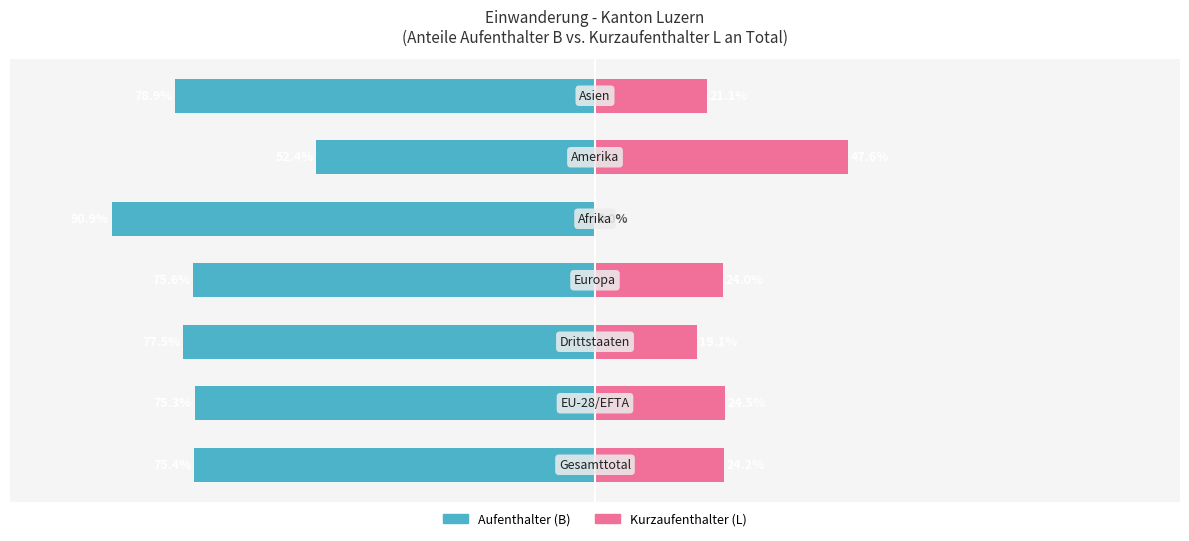

How many categories are shown in the chart?

7